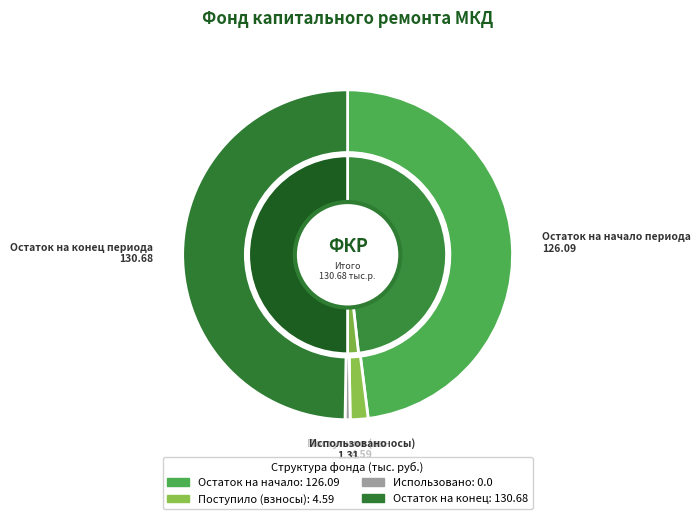

True or false: Использовано accounts for 1% of the total.

False